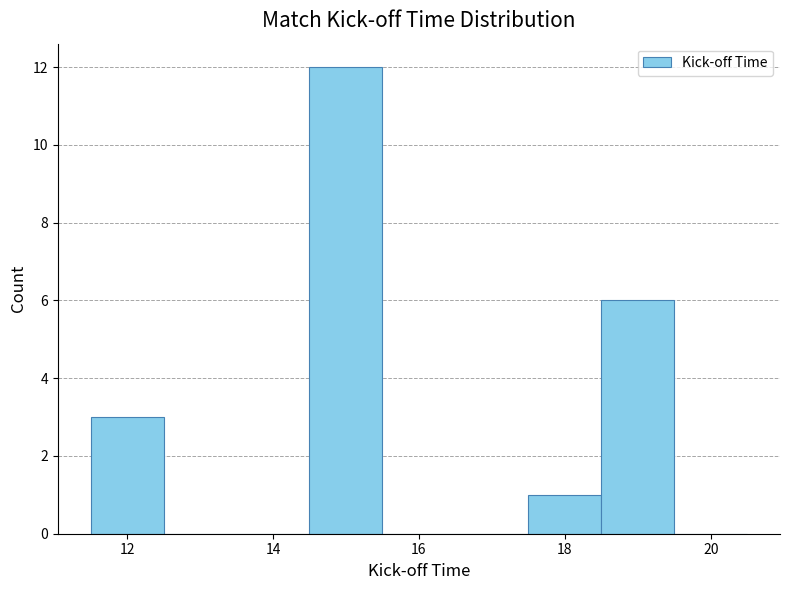

Reading left to right, transcribe this chart: for each bar, give the range it covers on the x-axis and its height. Neither the bar edges nor the heights are printed on the chart, so give them approximately, as read against the axes.

11.5 to 12.5: 3
12.5 to 13.5: 0
13.5 to 14.5: 0
14.5 to 15.5: 12
15.5 to 16.5: 0
16.5 to 17.5: 0
17.5 to 18.5: 1
18.5 to 19.5: 6
19.5 to 20.5: 0